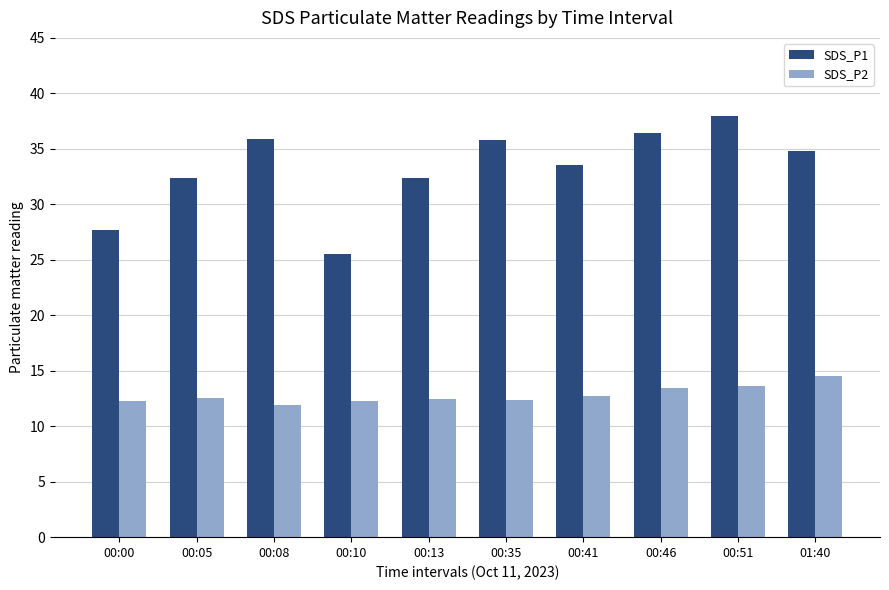

Is it true that SDS_P1 equals 33.5 at 00:41?

True